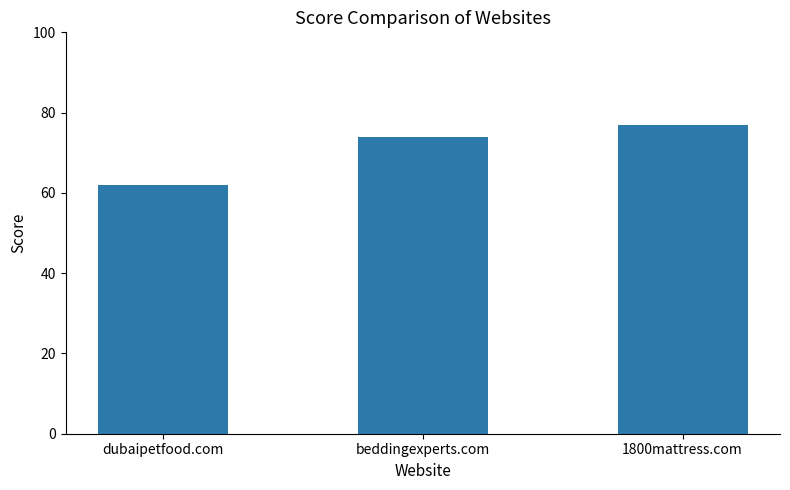

What is the maximum value shown in the chart?

77